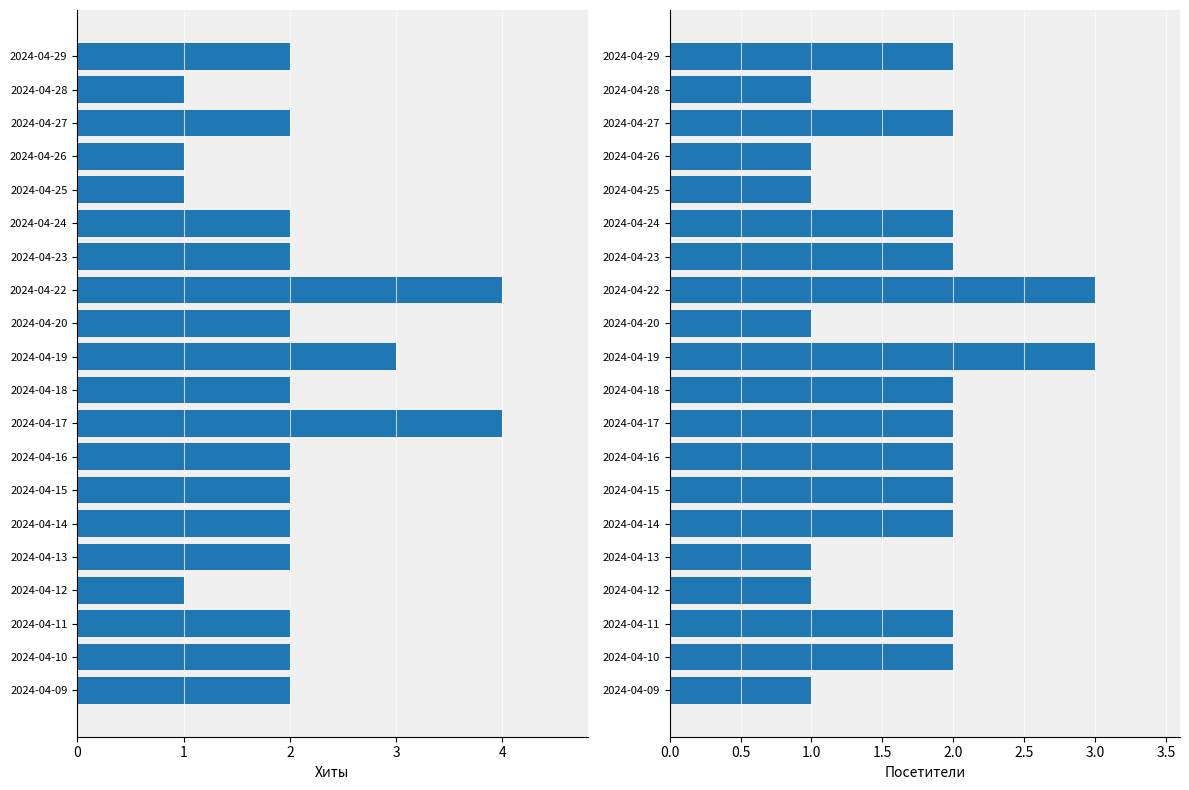

Reading right to left, transcribe all the data shown in this chart.

Хиты: 2	2	2	1	2	2	2	2	4	2	3	2	4	2	2	1	1	2	1	2
Посетители: 1	2	2	1	1	2	2	2	2	2	3	1	3	2	2	1	1	2	1	2